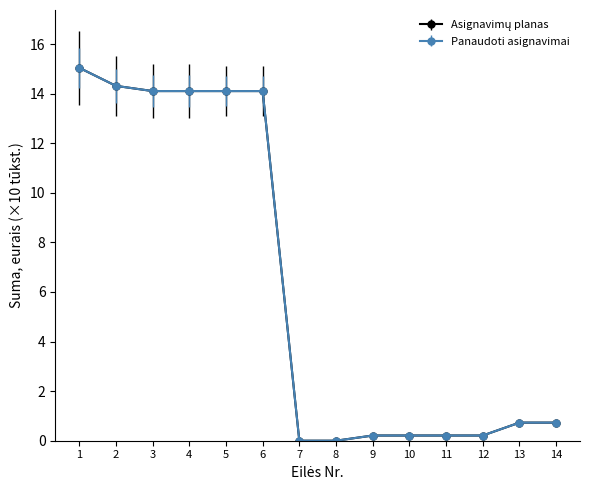

Is this an area chart (filled region under the line)?

No